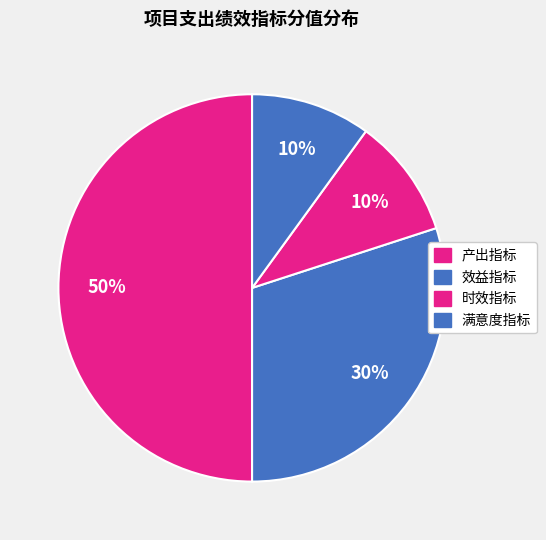

The 时效指标 slice represents 10% of the pie. True or false?

True